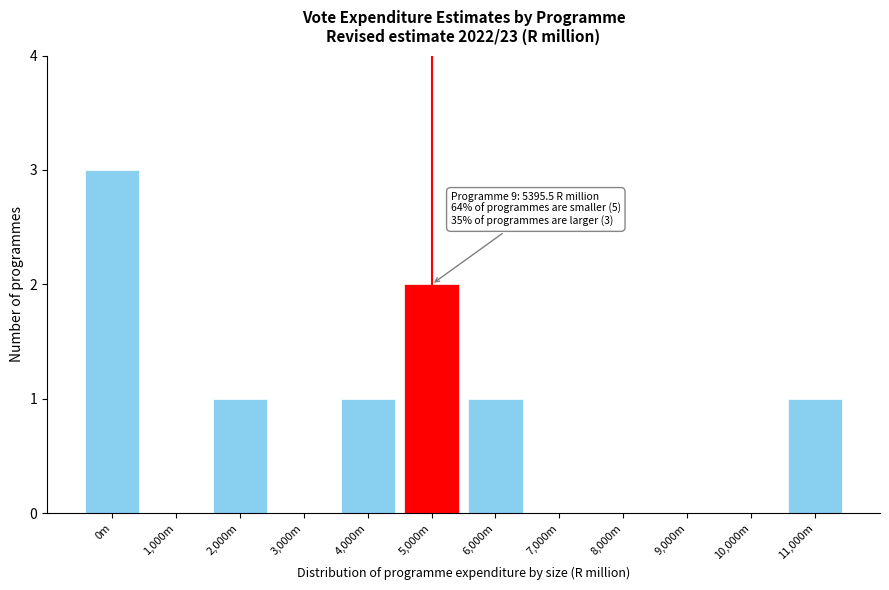

Reading left to right, transcribe all the data shown in this chart.

0m=3	1,000m=0	2,000m=1	3,000m=0	4,000m=1	5,000m=2	6,000m=1	7,000m=0	8,000m=0	9,000m=0	10,000m=0	11,000m=1